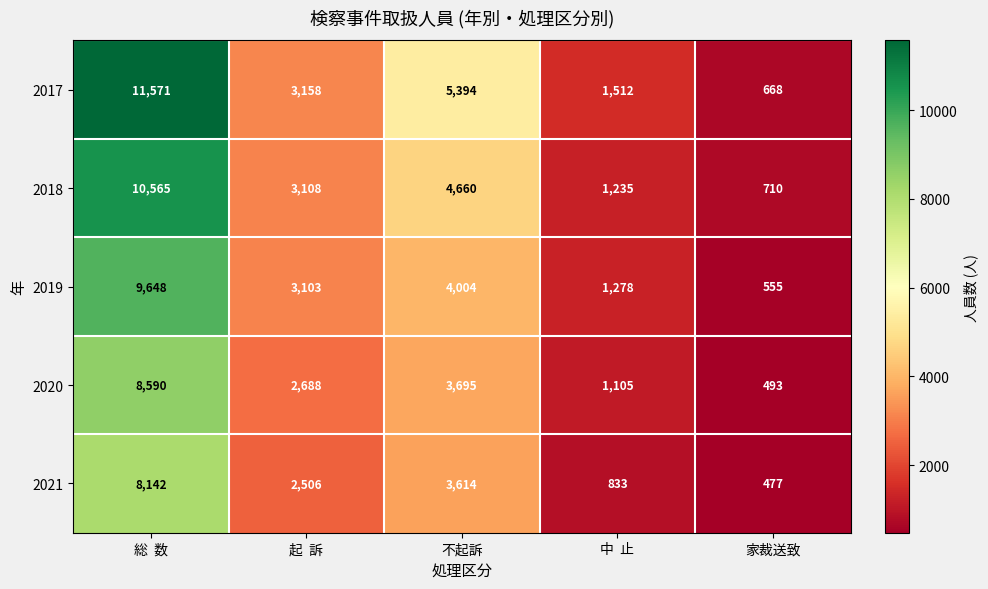

What is the smallest value displayed?

477